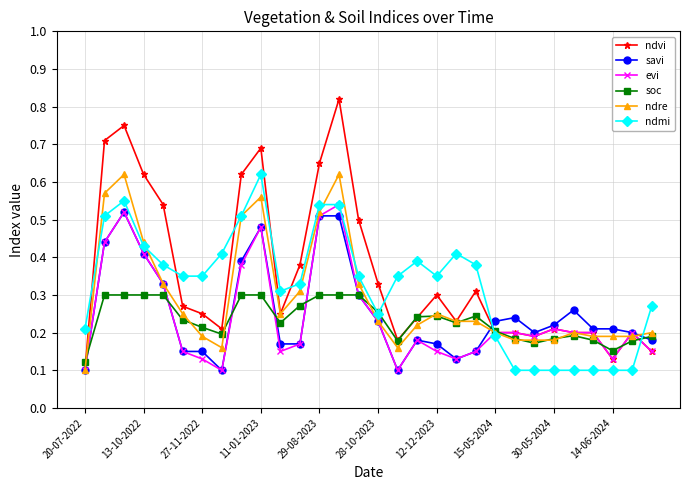

How many data points does each series have?

30